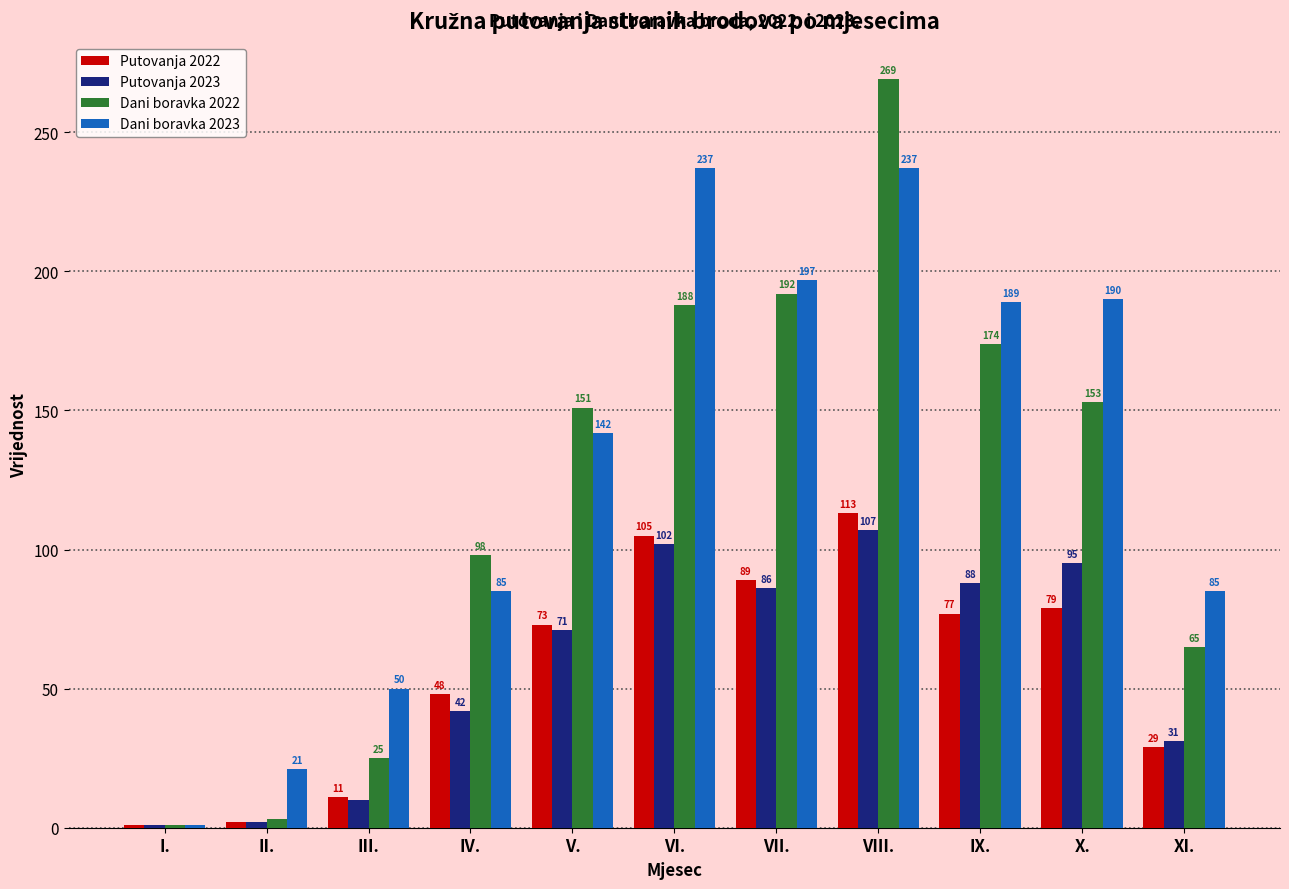

Which category has the lowest value in the Putovanja 2023 series?

I.